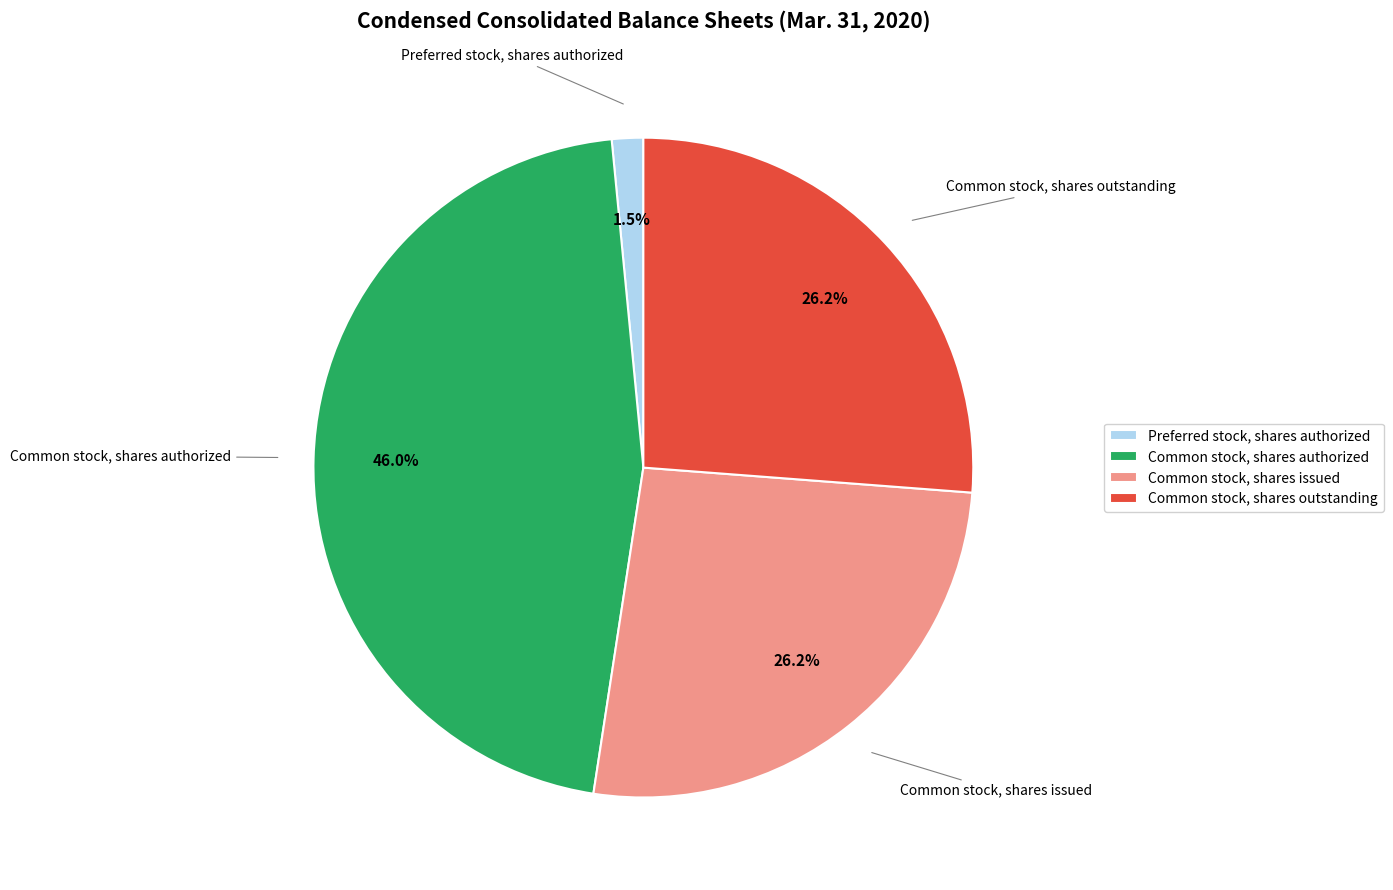

Which category has the biggest portion of the pie?

Common stock, shares authorized